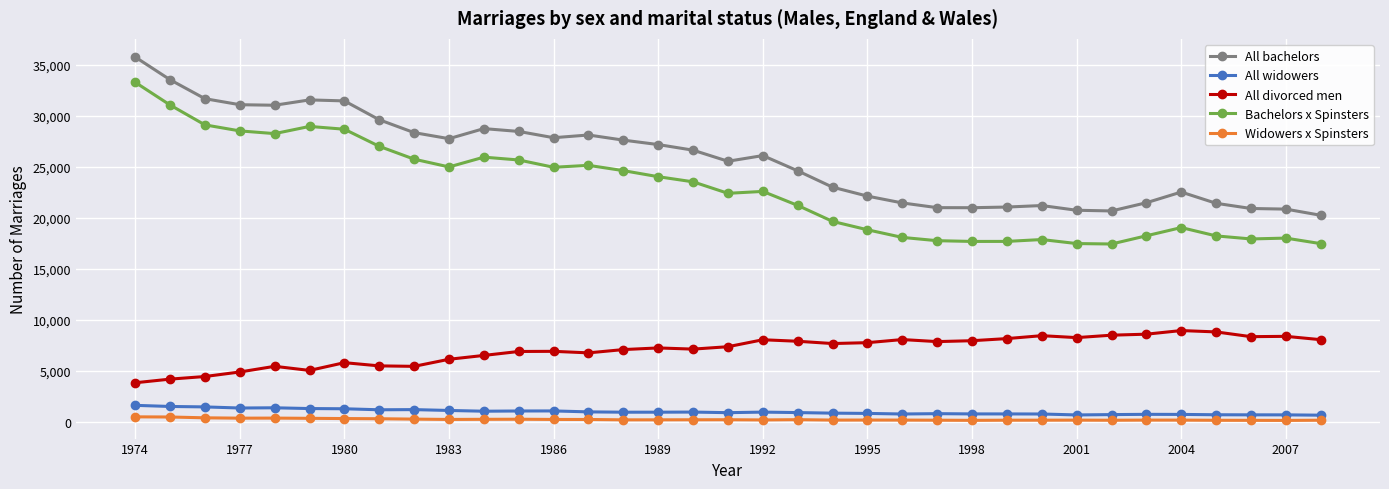

What is the minimum value for All bachelors?

20245